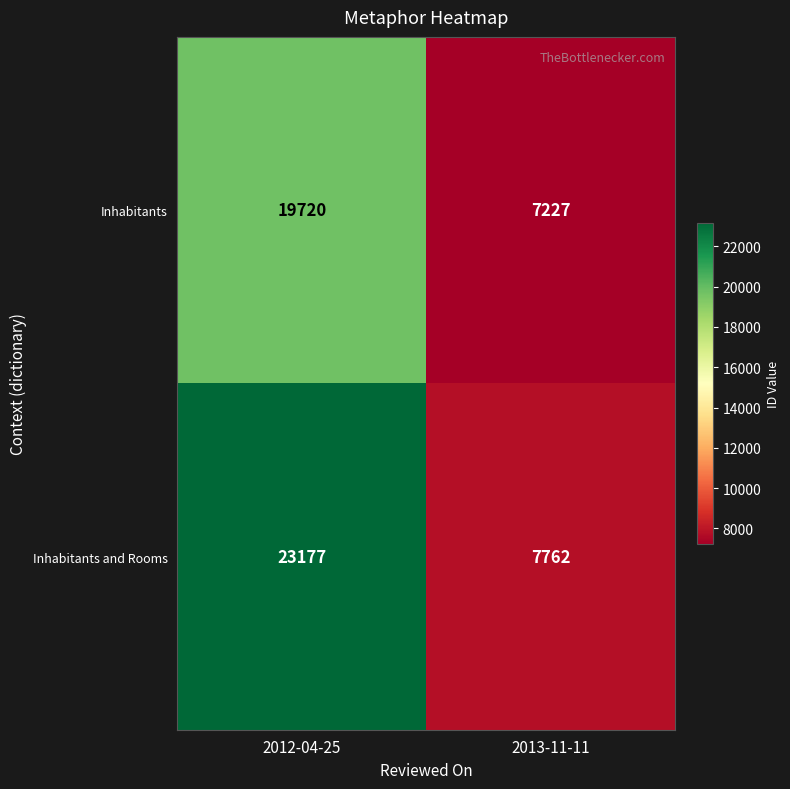

What is the total value across all series at 2013-11-11?

14989